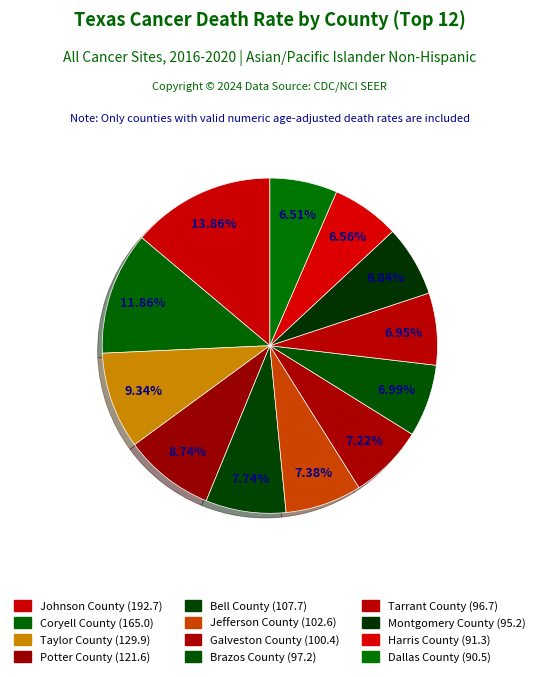

What percentage do Dallas County and Taylor County together represent?

15.8%